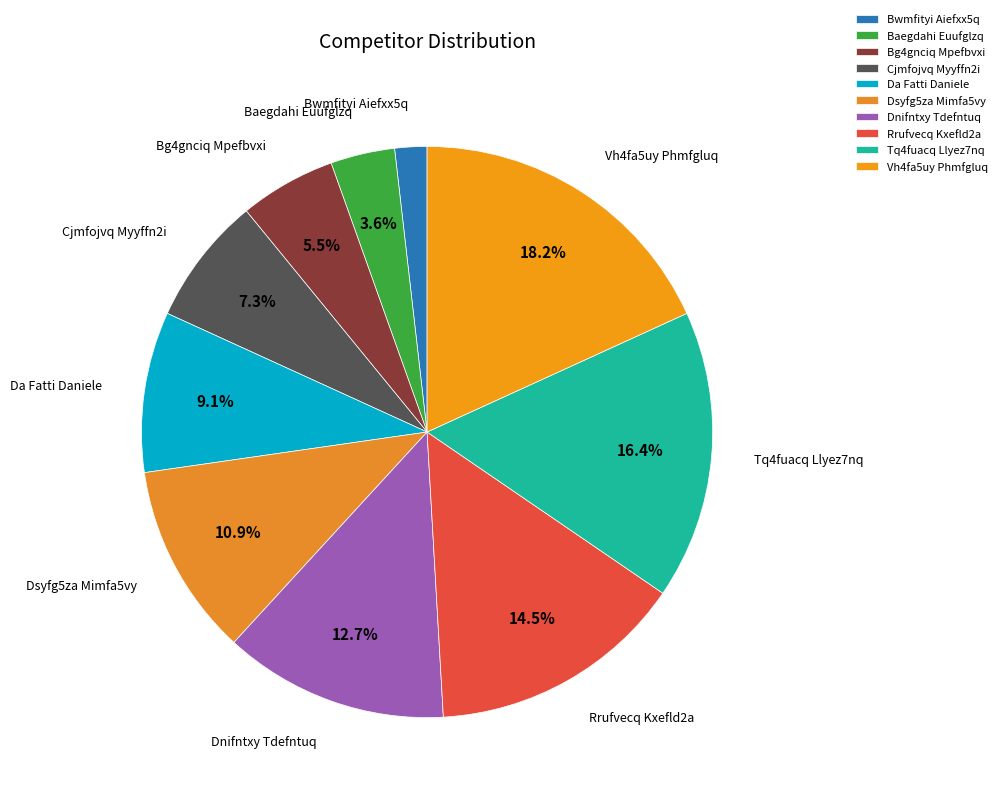

True or false: Da Fatti Daniele accounts for 23% of the total.

False